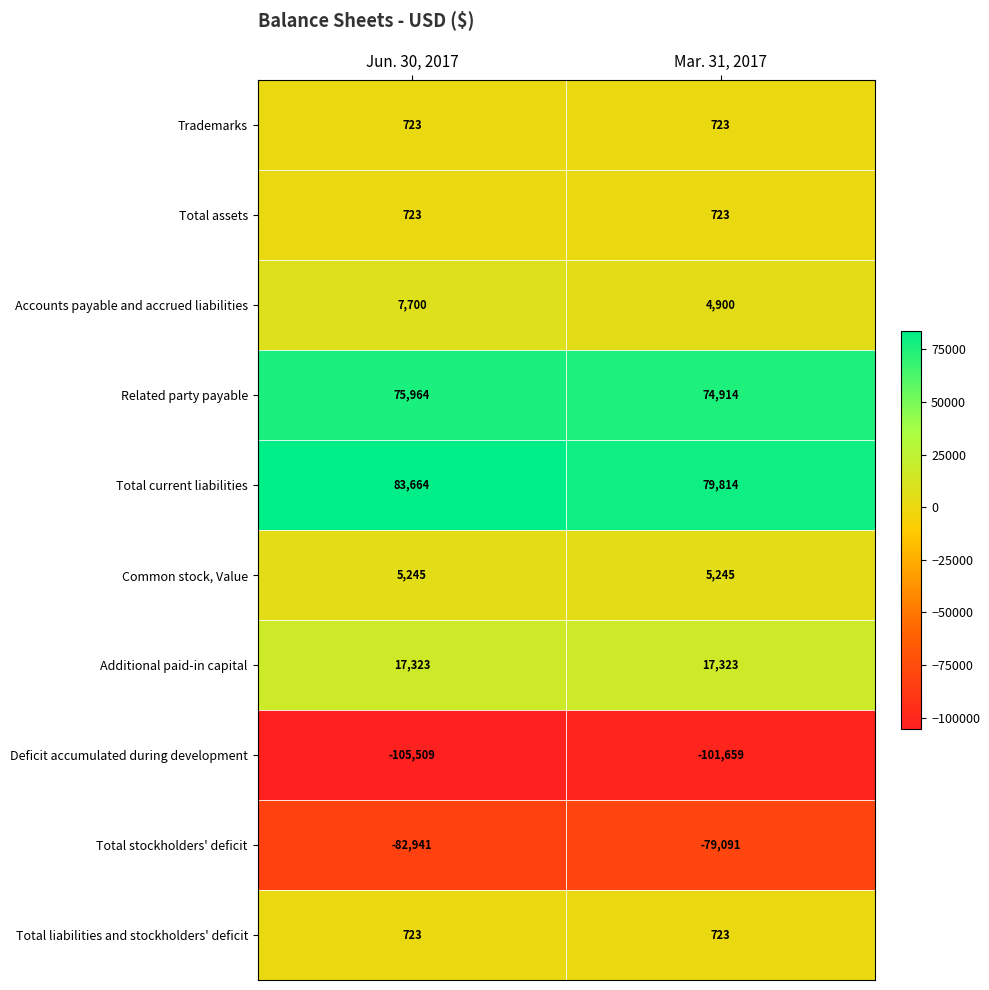

What is the difference between the maximum and minimum values in the Total current liabilities series?

3850